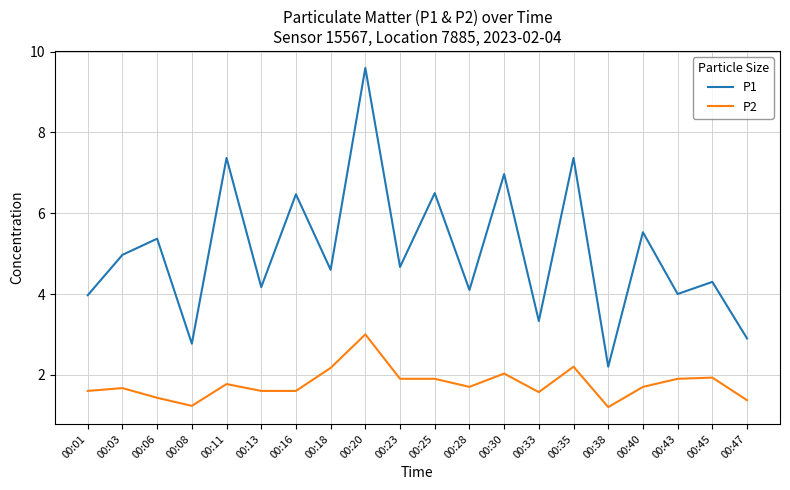

What are all the series names shown in the legend?

P1, P2